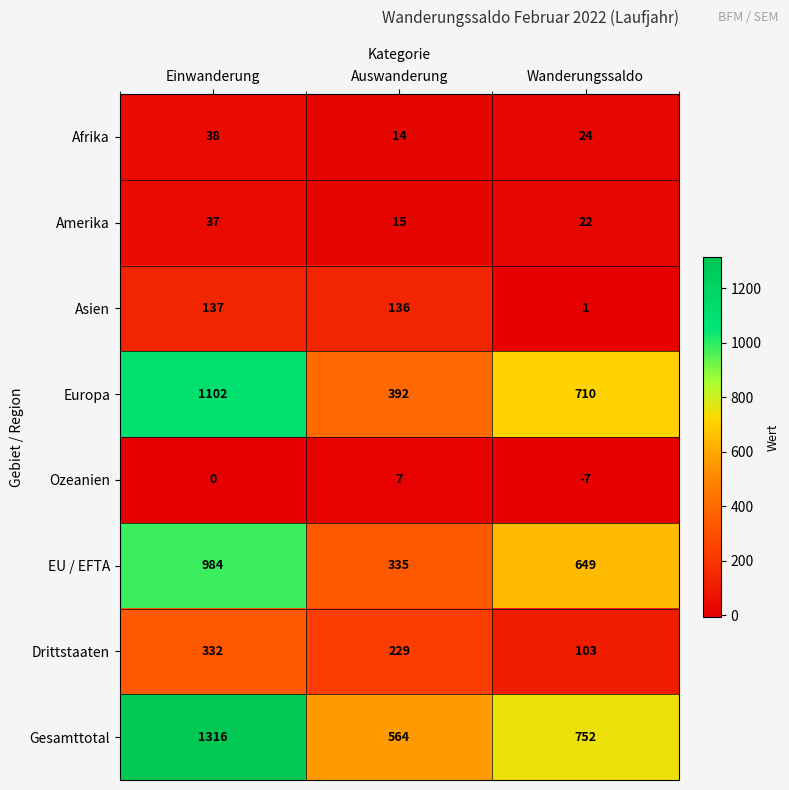

What is the spread (max minus min) of values at Auswanderung?

557